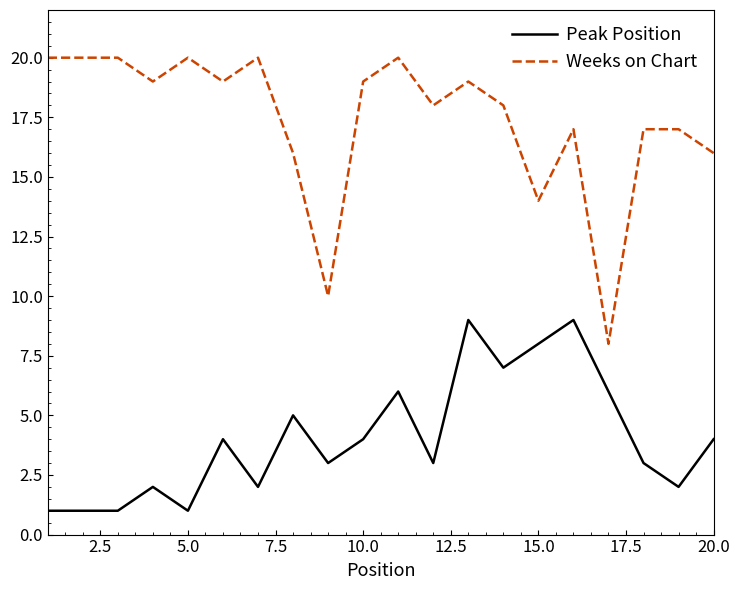

True or false: Weeks on Chart and Peak Position cross at least once.

False